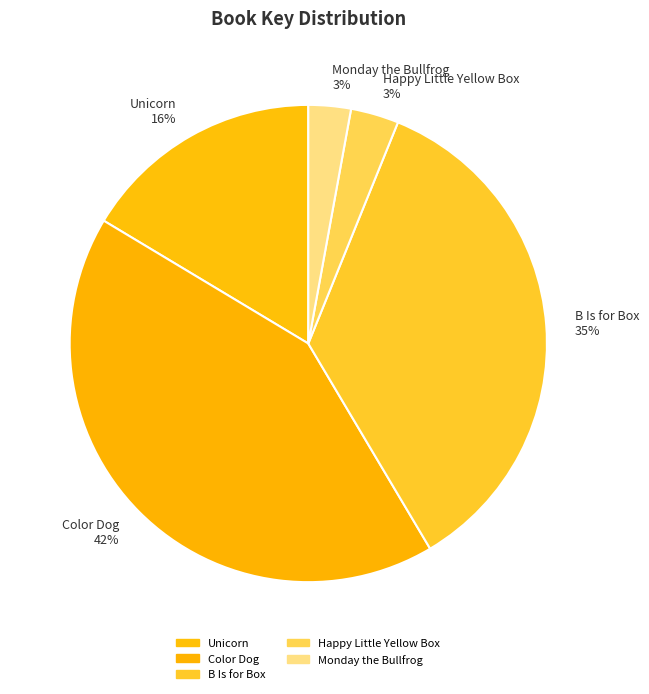

What is the ratio of the value at B Is for Box to the value at Color Dog?

0.8